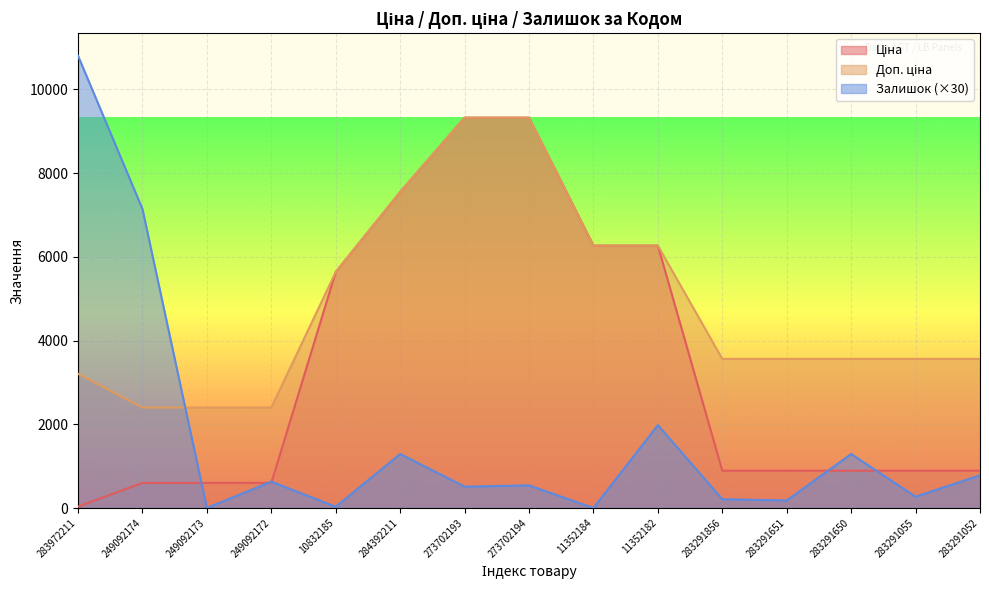

At which label does Залишок first exceed 540?

283972211